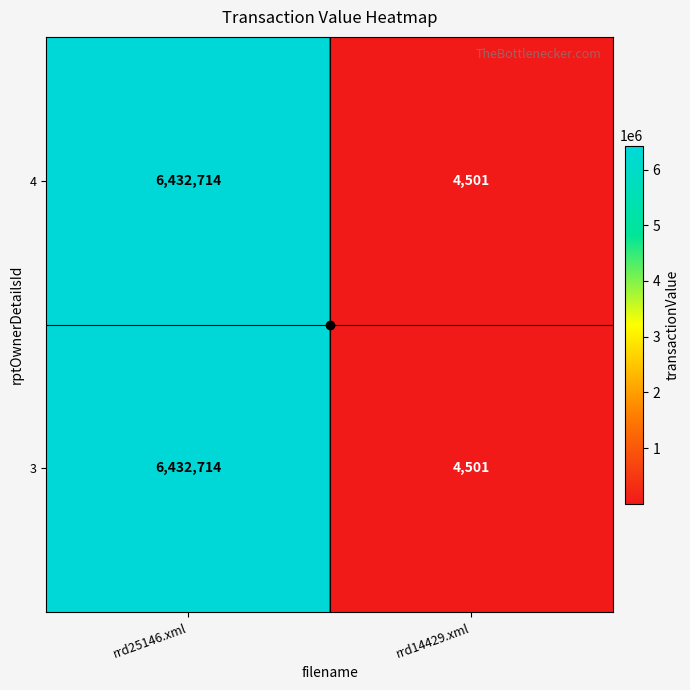

What is the approximate value of 3 at rrd14429.xml?

4501